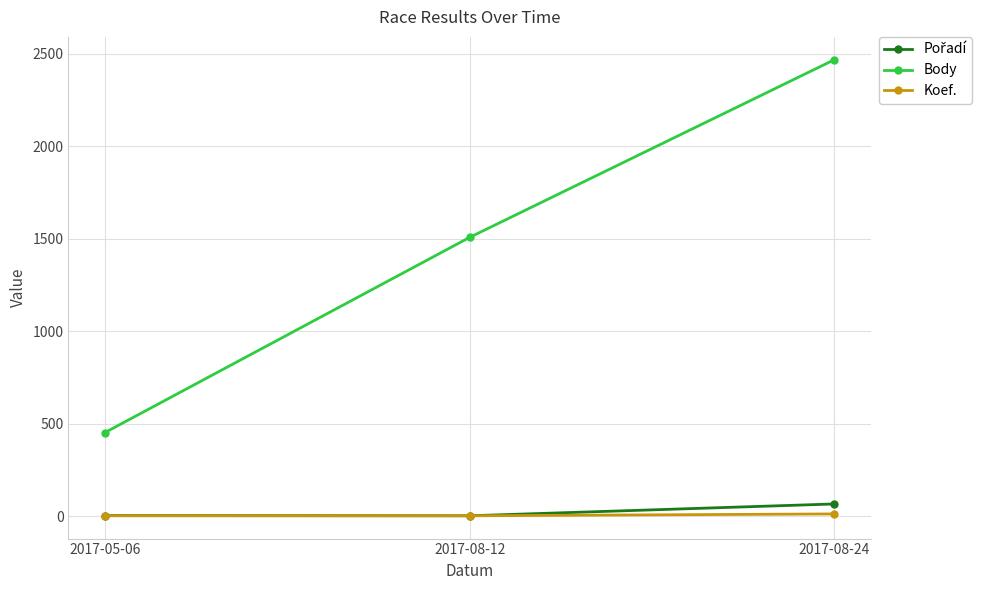

Which label corresponds to the largest value in the chart?

2017-08-24